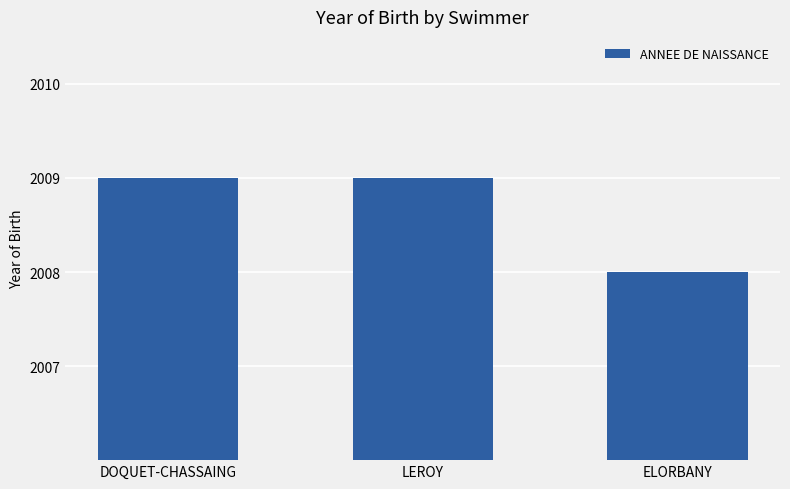

What is the sum of the values at LEROY and DOQUET-CHASSAING?

4018